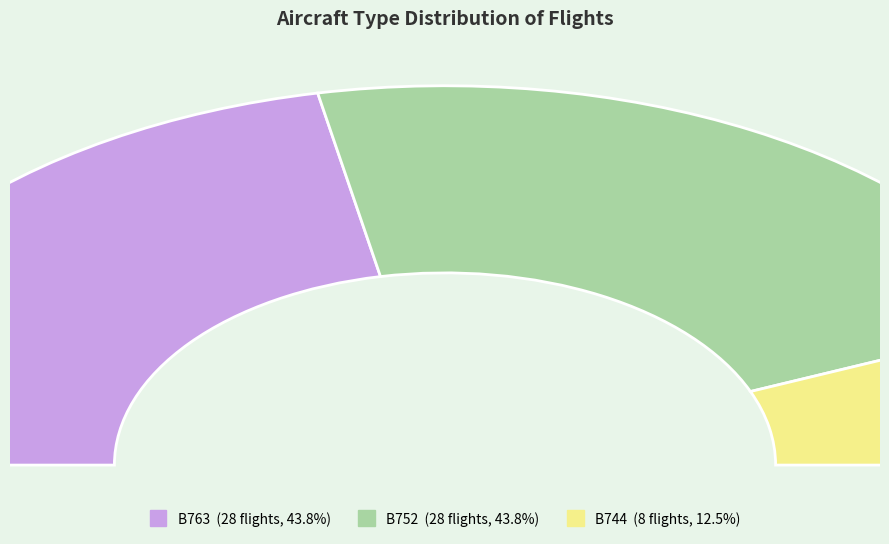

What percentage is the B744 slice, to the nearest percent?

12%